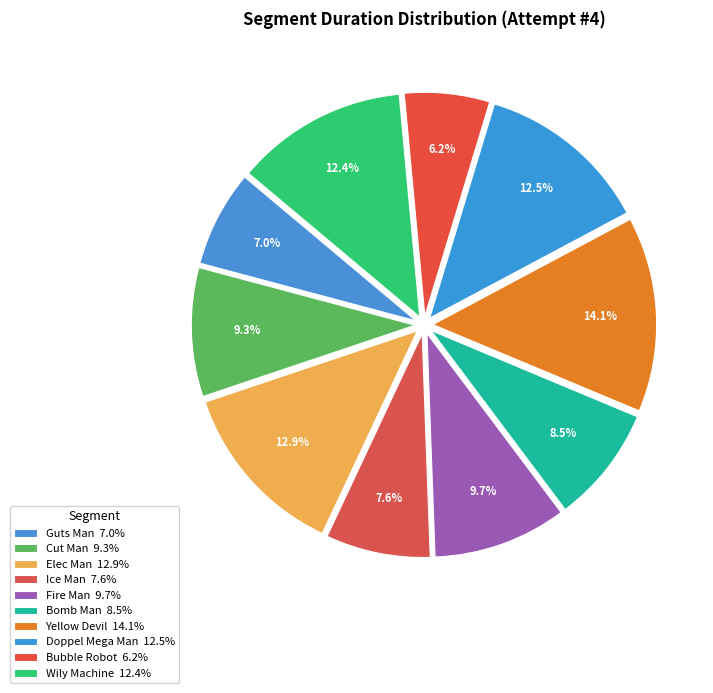

Is there a majority slice in this chart?

No